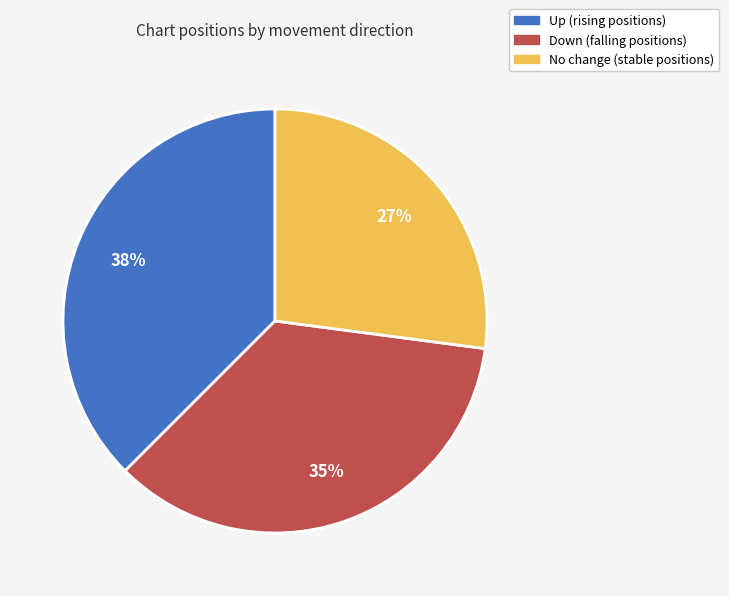

Does any single category account for the majority?

No